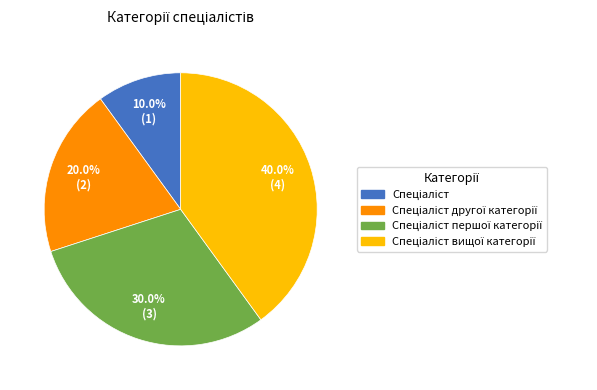

Is there any slice that represents more than half of the pie?

No